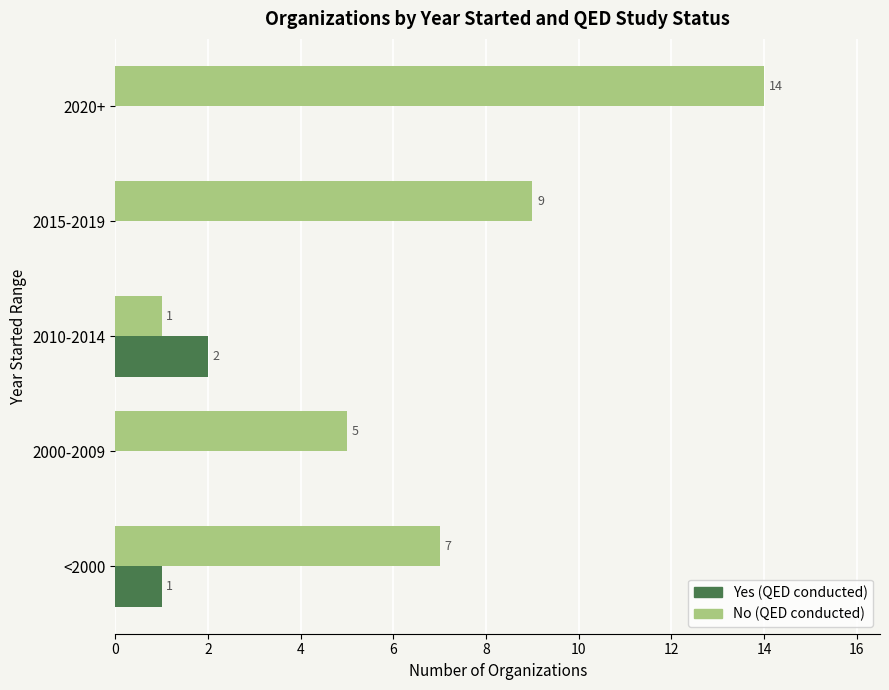

What is the greatest value displayed?

14